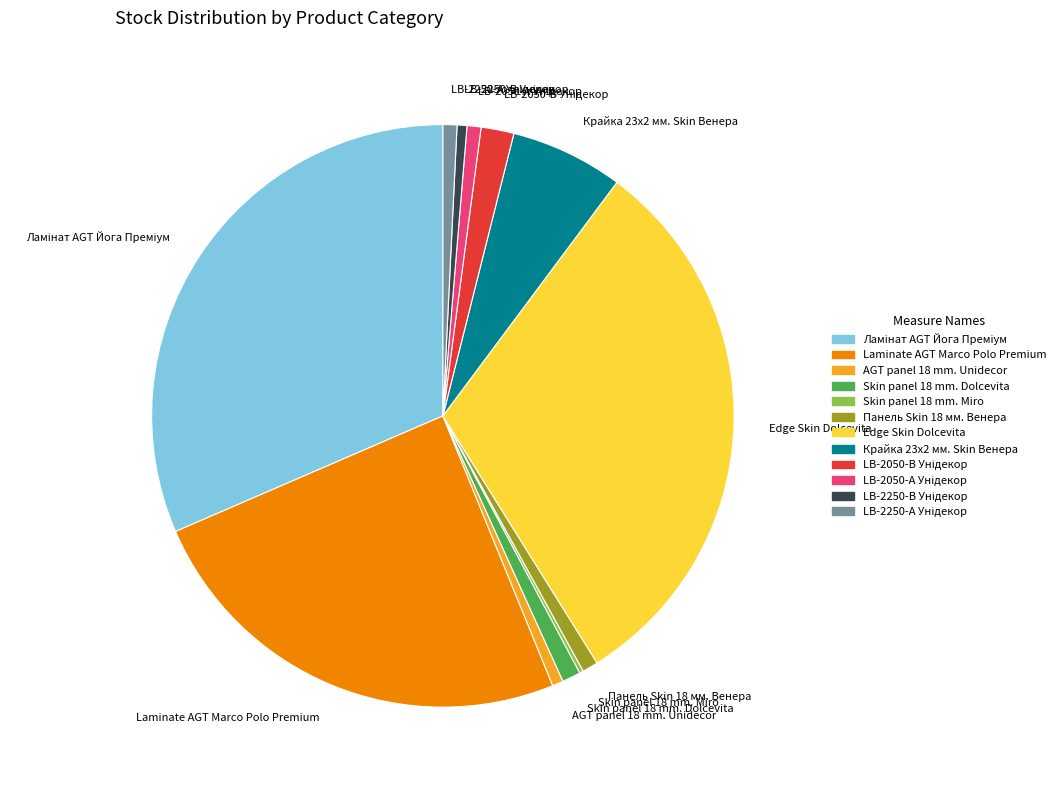

The Панель Skin 18 мм. Венера slice represents 1% of the pie. True or false?

True